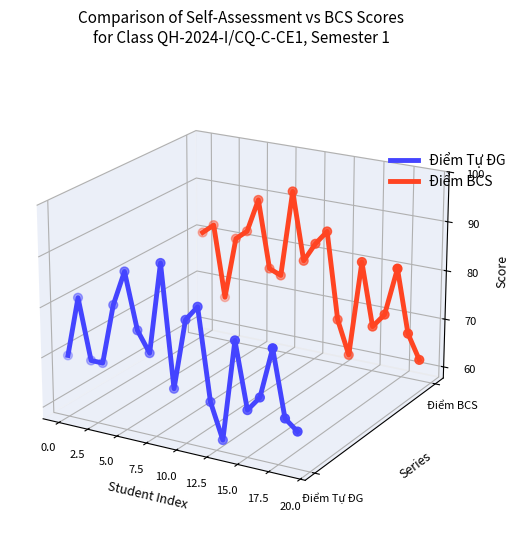

Which series reaches the maximum Y coordinate?

Điểm BCS